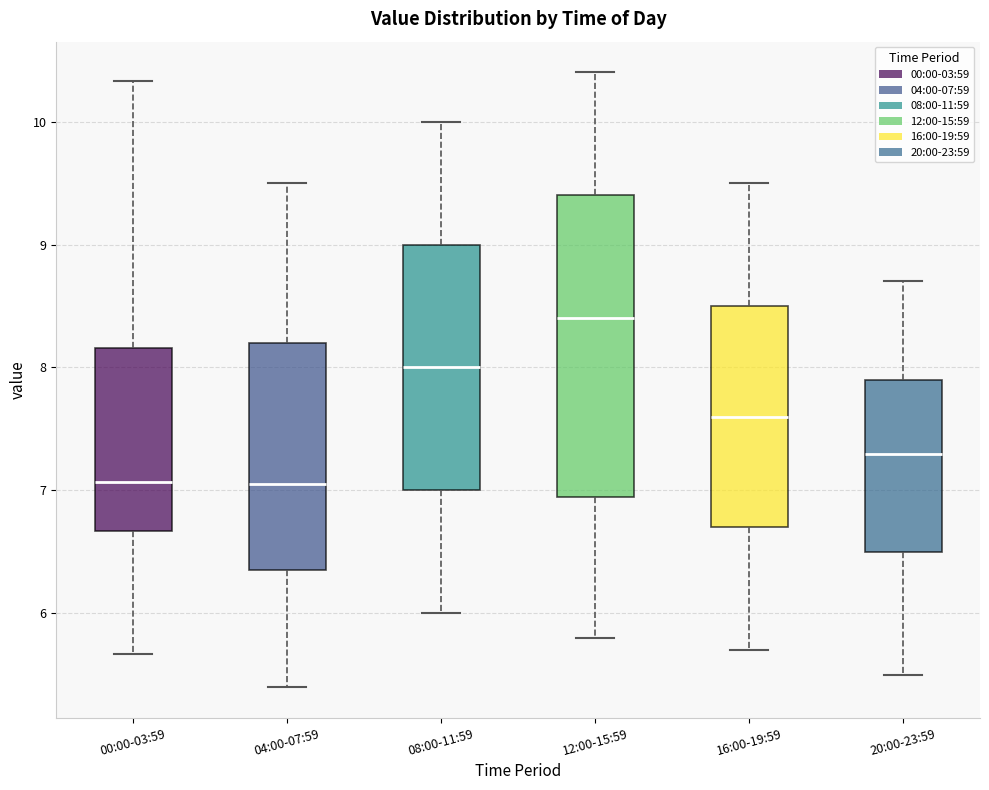

Where is the upper edge of the box for 16:00-19:59 on the y-axis? The values are not printed on the chart, so give them approximately, as read against the axis.

8.5